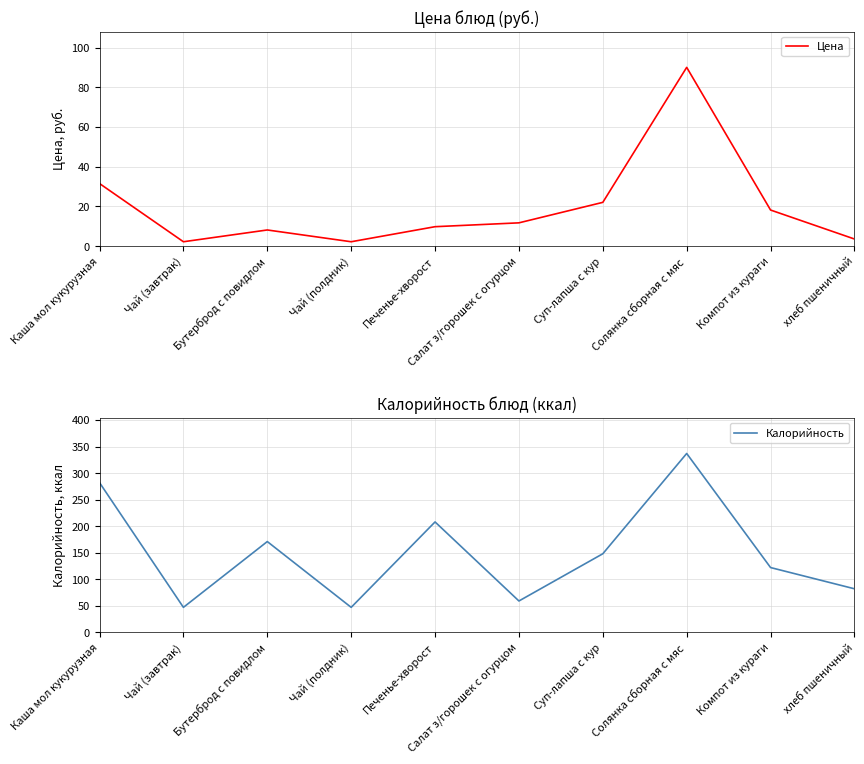

The Калорийность series shows 82.0 at хлеб пшеничный. True or false?

True